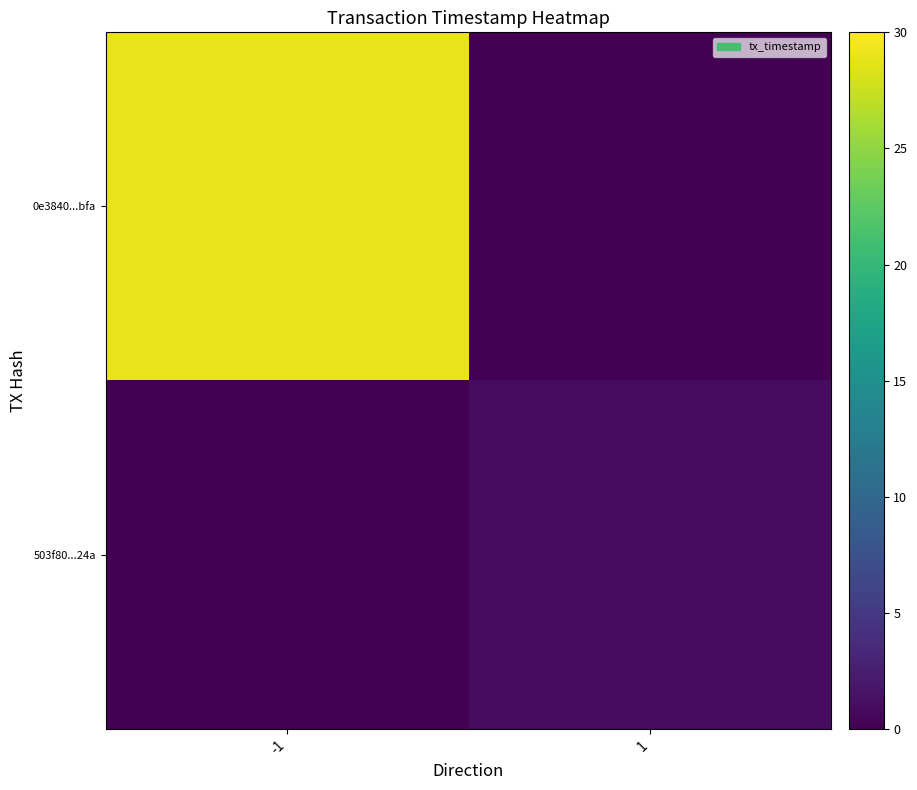

Which series changed the most between -1 and 1?

0e3840...bfa